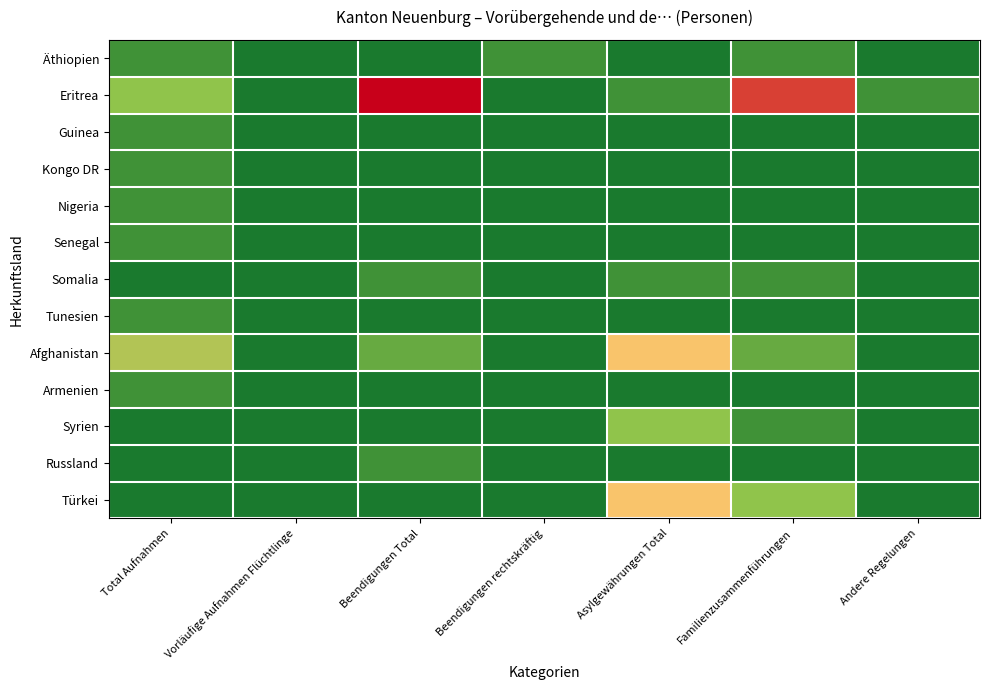

Reading right to left, transcribe all the data shown in this chart.

Äthiopien: Andere Regelungen=0	Familienzusammenführungen=1	Asylgewährungen Total=0	Beendigungen rechtskräftig=1	Beendigungen Total=0	Vorläufige Aufnahmen Flüchtlinge=0	Total Aufnahmen=1
Eritrea: Andere Regelungen=1	Familienzusammenführungen=8	Asylgewährungen Total=1	Beendigungen rechtskräftig=0	Beendigungen Total=9	Vorläufige Aufnahmen Flüchtlinge=0	Total Aufnahmen=3
Guinea: Andere Regelungen=0	Familienzusammenführungen=0	Asylgewährungen Total=0	Beendigungen rechtskräftig=0	Beendigungen Total=0	Vorläufige Aufnahmen Flüchtlinge=0	Total Aufnahmen=1
Kongo DR: Andere Regelungen=0	Familienzusammenführungen=0	Asylgewährungen Total=0	Beendigungen rechtskräftig=0	Beendigungen Total=0	Vorläufige Aufnahmen Flüchtlinge=0	Total Aufnahmen=1
Nigeria: Andere Regelungen=0	Familienzusammenführungen=0	Asylgewährungen Total=0	Beendigungen rechtskräftig=0	Beendigungen Total=0	Vorläufige Aufnahmen Flüchtlinge=0	Total Aufnahmen=1
Senegal: Andere Regelungen=0	Familienzusammenführungen=0	Asylgewährungen Total=0	Beendigungen rechtskräftig=0	Beendigungen Total=0	Vorläufige Aufnahmen Flüchtlinge=0	Total Aufnahmen=1
Somalia: Andere Regelungen=0	Familienzusammenführungen=1	Asylgewährungen Total=1	Beendigungen rechtskräftig=0	Beendigungen Total=1	Vorläufige Aufnahmen Flüchtlinge=0	Total Aufnahmen=0
Tunesien: Andere Regelungen=0	Familienzusammenführungen=0	Asylgewährungen Total=0	Beendigungen rechtskräftig=0	Beendigungen Total=0	Vorläufige Aufnahmen Flüchtlinge=0	Total Aufnahmen=1
Afghanistan: Andere Regelungen=0	Familienzusammenführungen=2	Asylgewährungen Total=6	Beendigungen rechtskräftig=0	Beendigungen Total=2	Vorläufige Aufnahmen Flüchtlinge=0	Total Aufnahmen=4
Armenien: Andere Regelungen=0	Familienzusammenführungen=0	Asylgewährungen Total=0	Beendigungen rechtskräftig=0	Beendigungen Total=0	Vorläufige Aufnahmen Flüchtlinge=0	Total Aufnahmen=1
Syrien: Andere Regelungen=0	Familienzusammenführungen=1	Asylgewährungen Total=3	Beendigungen rechtskräftig=0	Beendigungen Total=0	Vorläufige Aufnahmen Flüchtlinge=0	Total Aufnahmen=0
Russland: Andere Regelungen=0	Familienzusammenführungen=0	Asylgewährungen Total=0	Beendigungen rechtskräftig=0	Beendigungen Total=1	Vorläufige Aufnahmen Flüchtlinge=0	Total Aufnahmen=0
Türkei: Andere Regelungen=0	Familienzusammenführungen=3	Asylgewährungen Total=6	Beendigungen rechtskräftig=0	Beendigungen Total=0	Vorläufige Aufnahmen Flüchtlinge=0	Total Aufnahmen=0